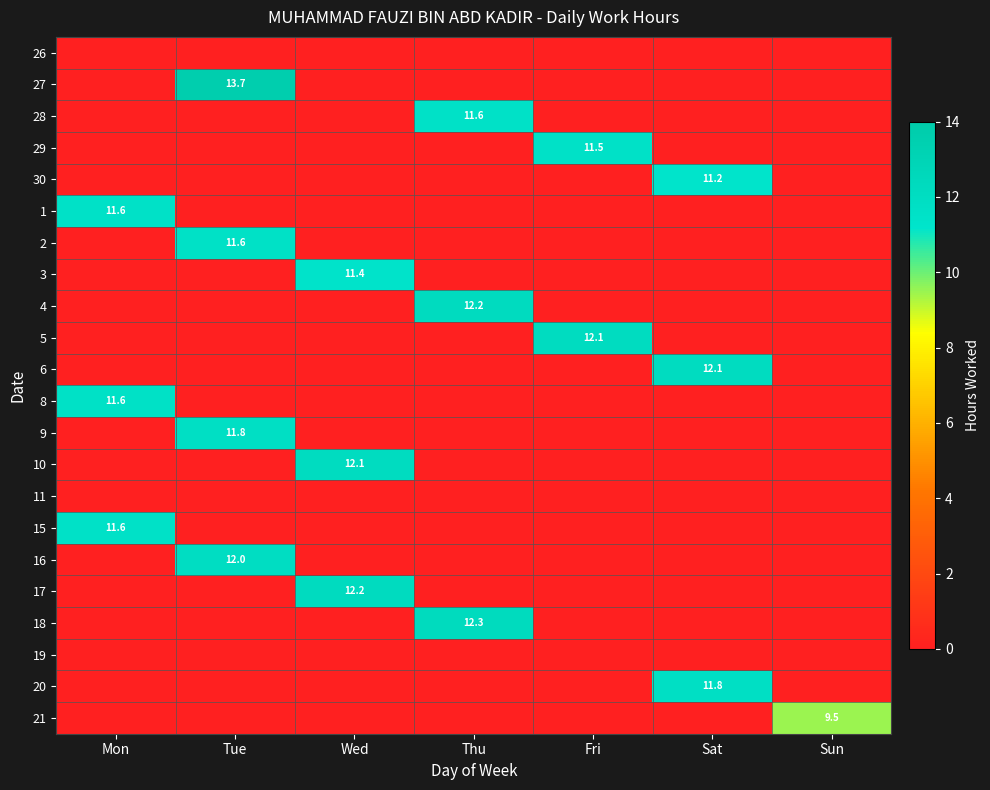

Rank the categories by 30 value from lowest to highest.

Mon, Tue, Wed, Thu, Fri, Sun, Sat